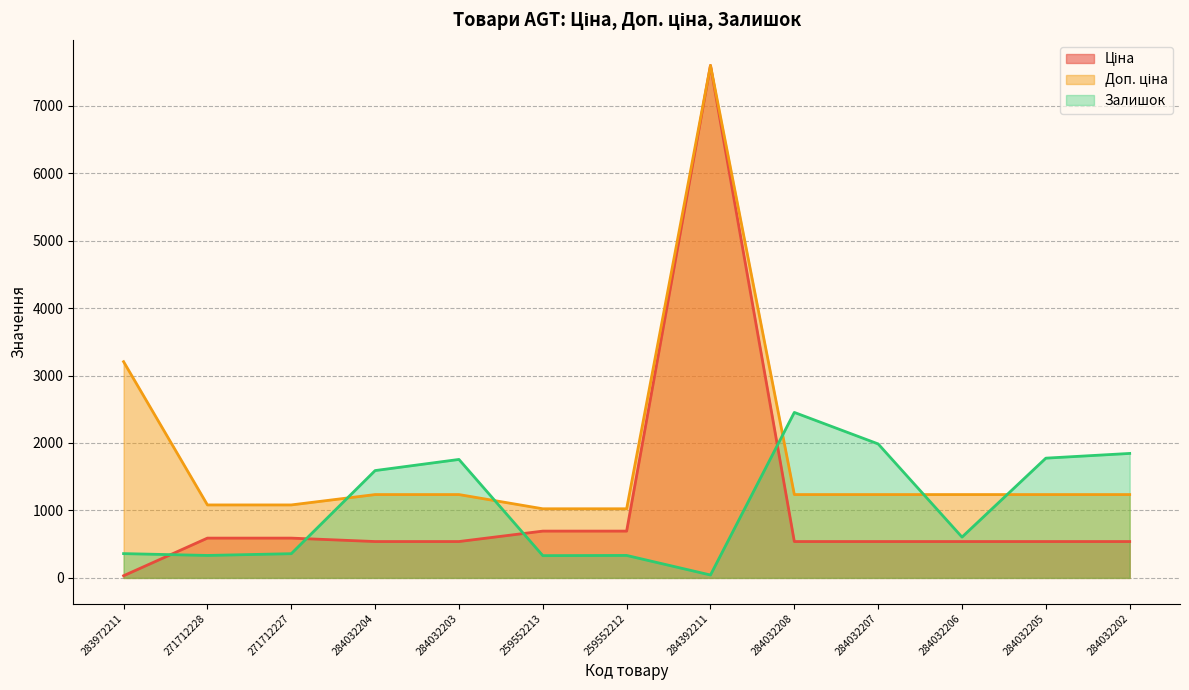

How many data points in Ціна are less than 539?

1